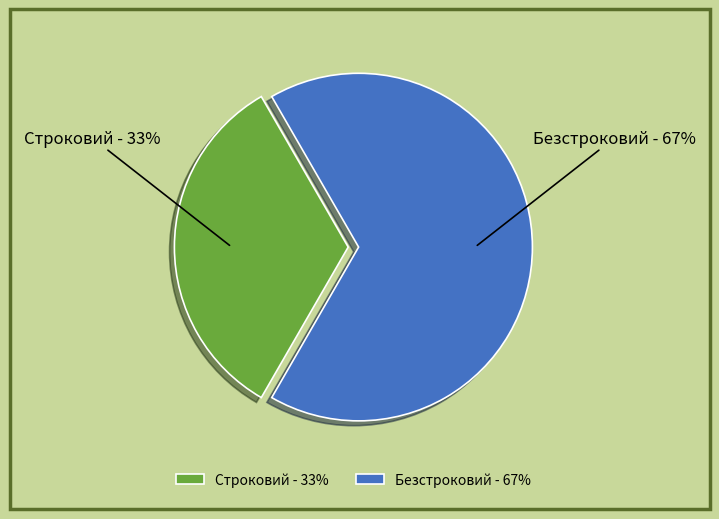

Is there any slice that represents more than half of the pie?

Yes